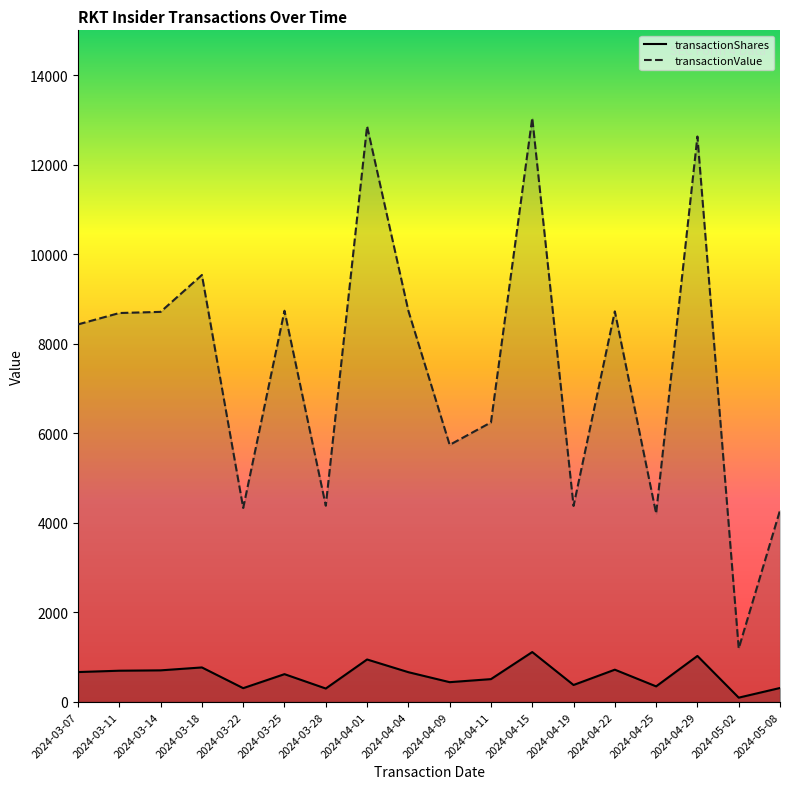

Rank the series by their average value, from highest to lowest.

transactionValue, transactionShares